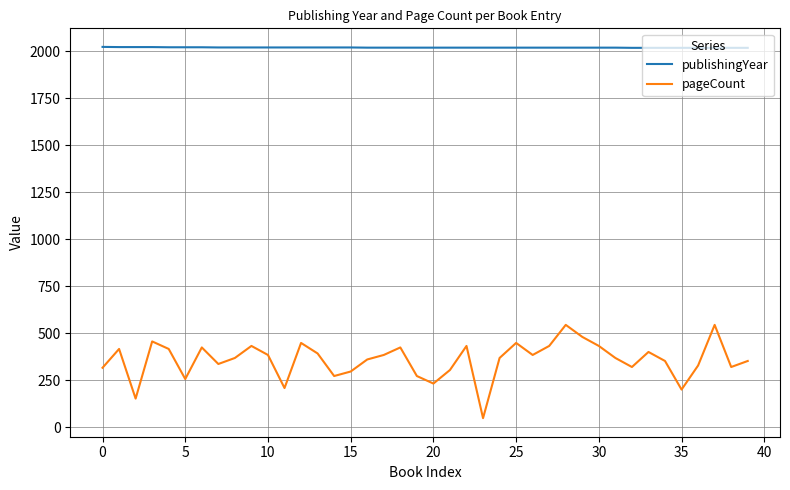

Which series has the largest range (max minus min)?

pageCount